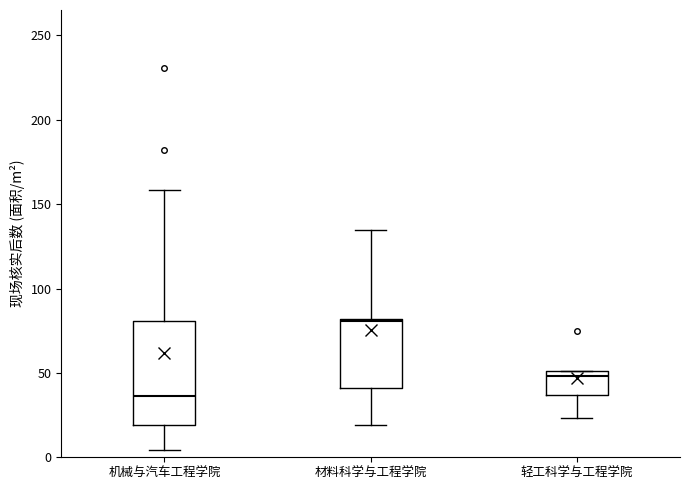

Which box has the lowest median line?

机械与汽车工程学院